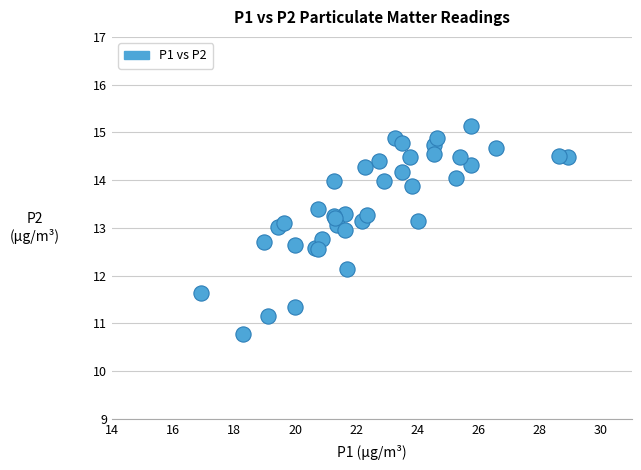

What Y value in the scatter plot is closest to 12?

12.1